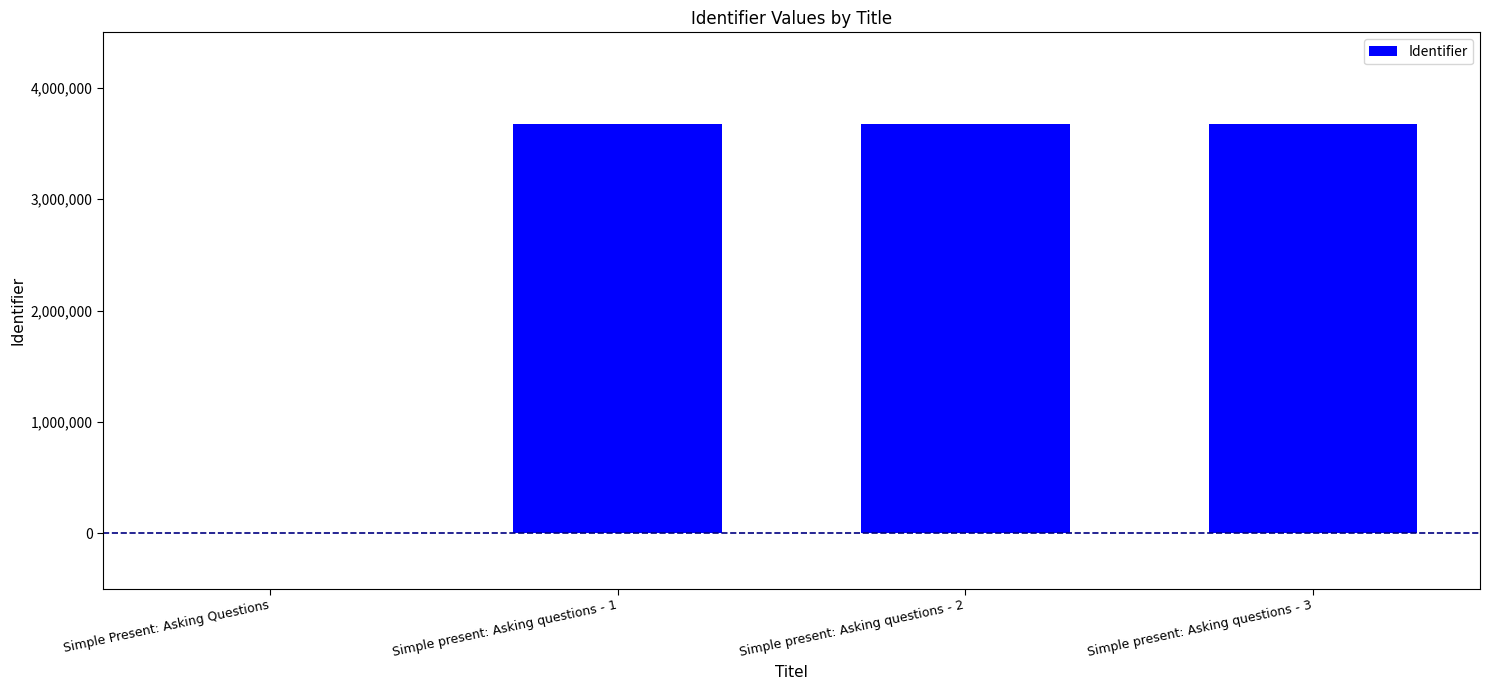

What is the change in value from Simple Present: Asking Questions to Simple present: Asking questions - 1?

+3672464